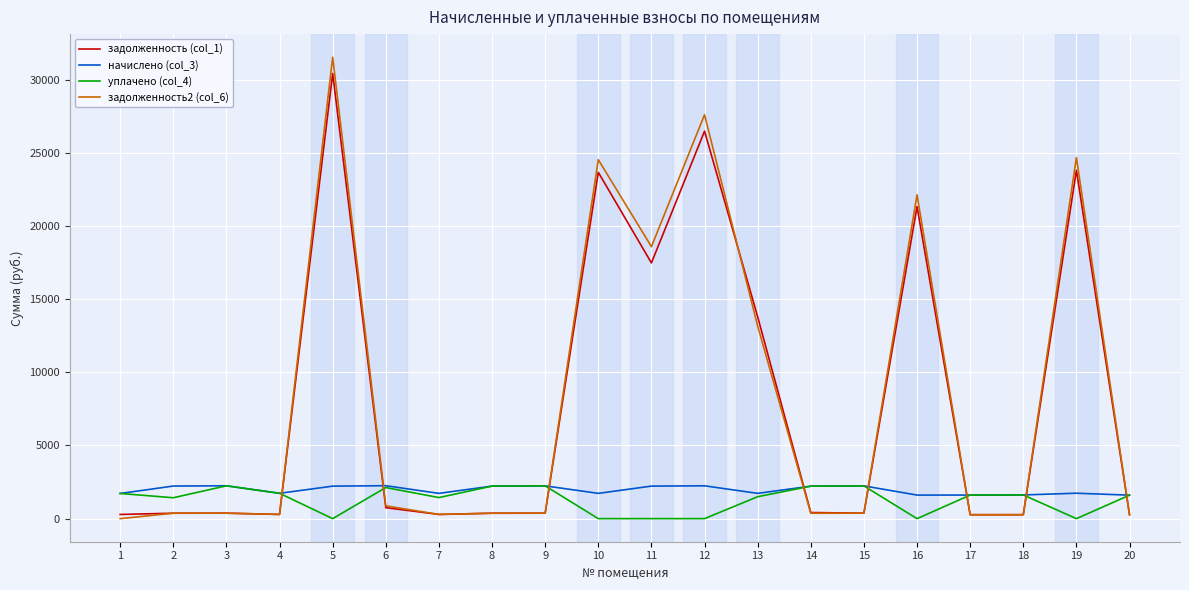

What is the greatest value displayed?

31532.9